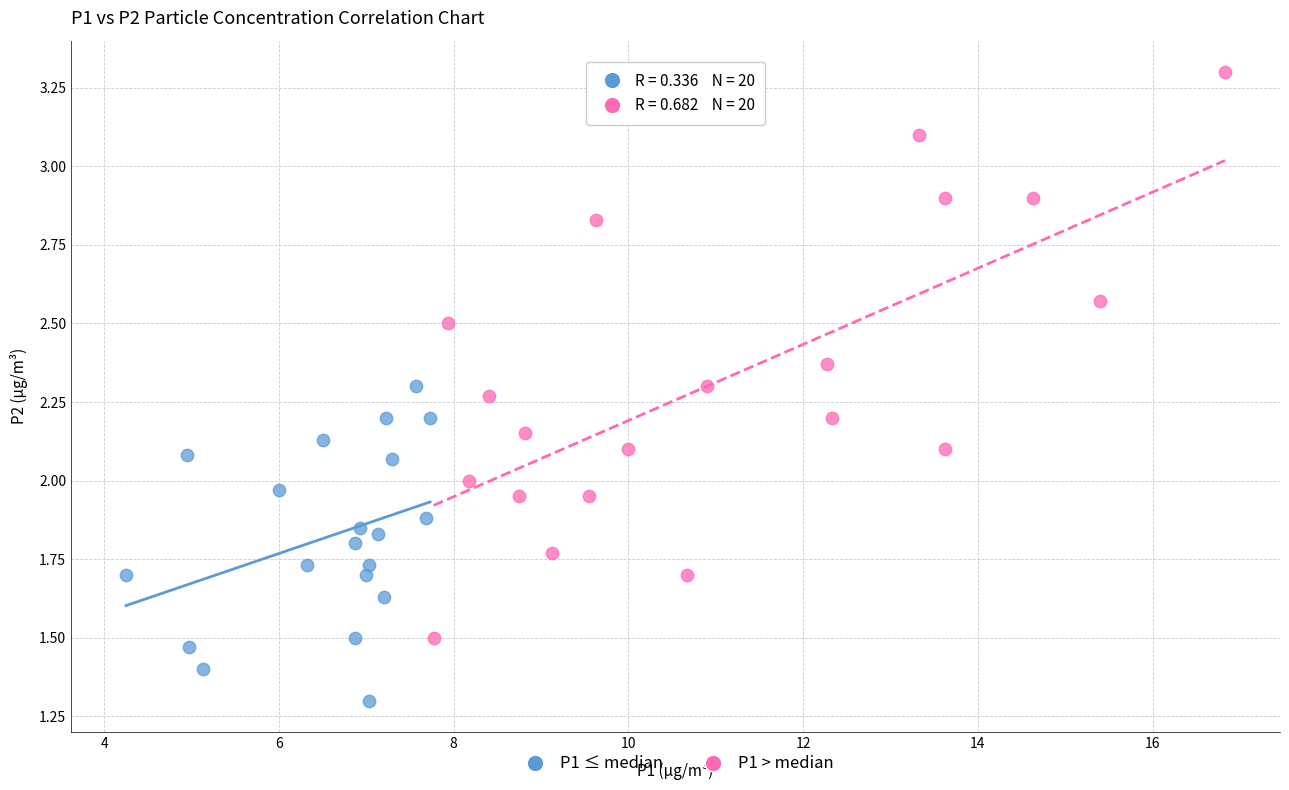

Which series contains the lowest Y value?

P1 ≤ median